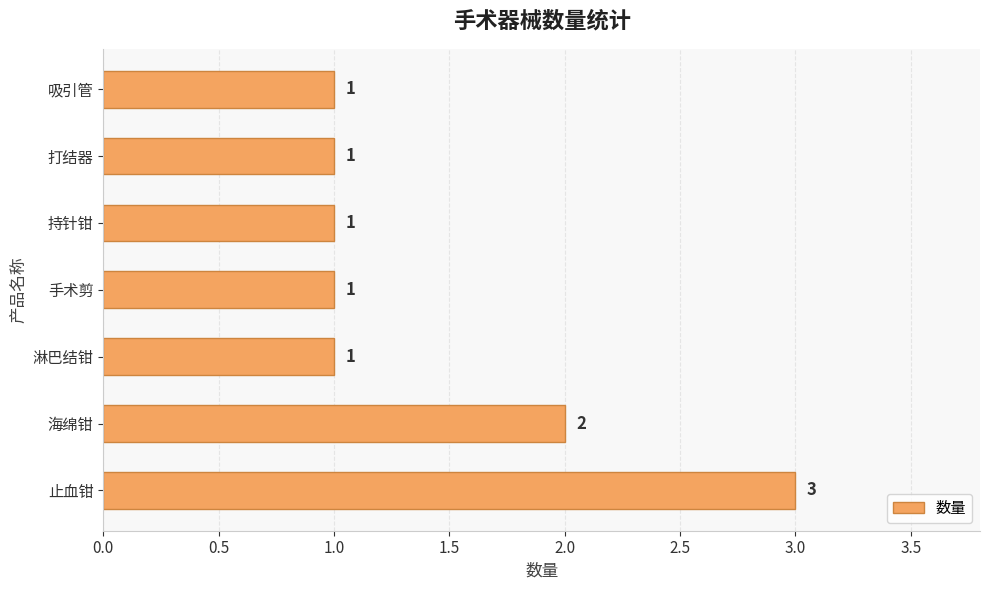

What is the ratio of the value at 手术剪 to the value at 淋巴结钳?

1.0